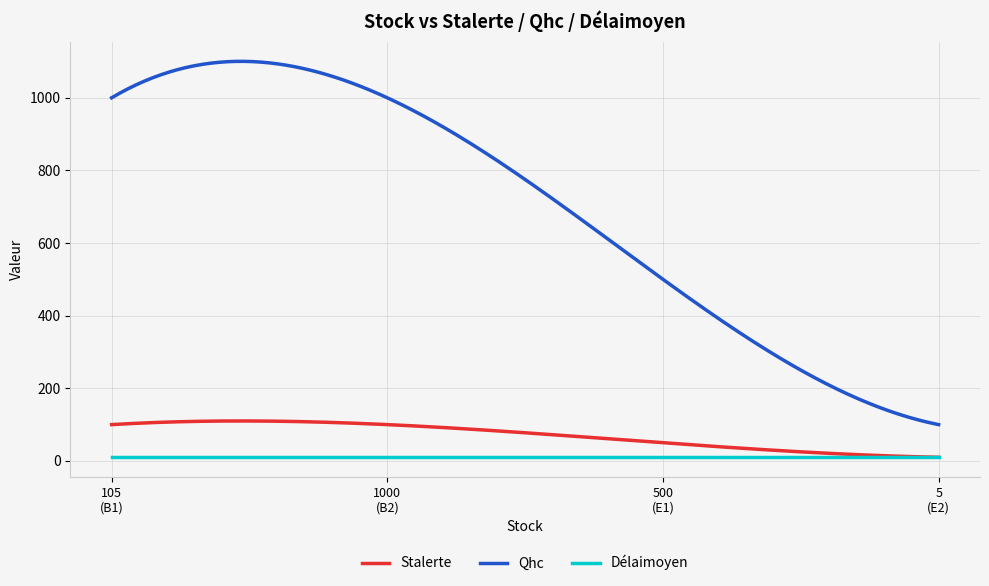

Which series has the widest spread of values?

Qhc